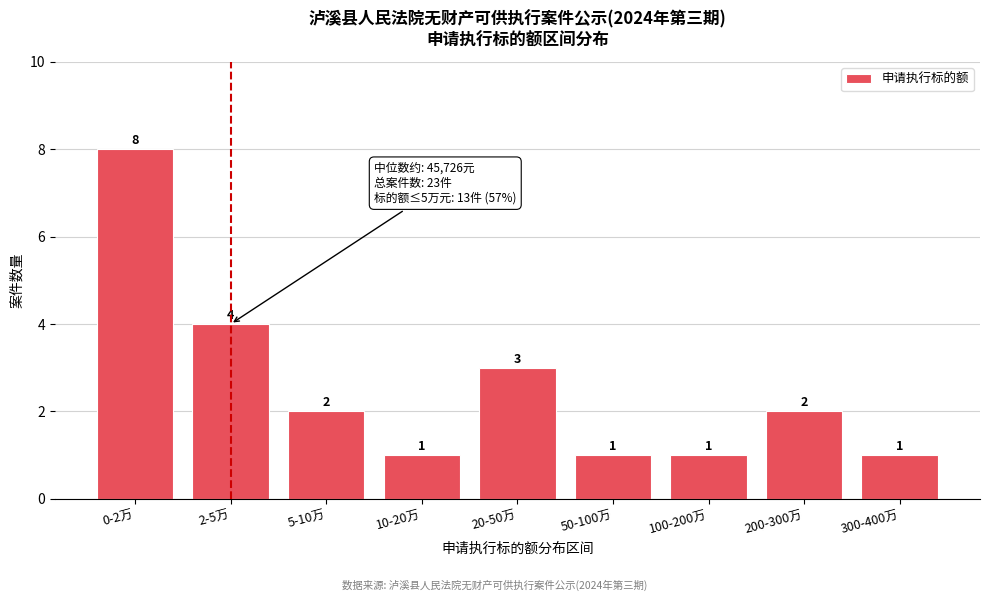

Reading left to right, what are all the values shown in this chart?

0-2万=8	2-5万=4	5-10万=2	10-20万=1	20-50万=3	50-100万=1	100-200万=1	200-300万=2	300-400万=1